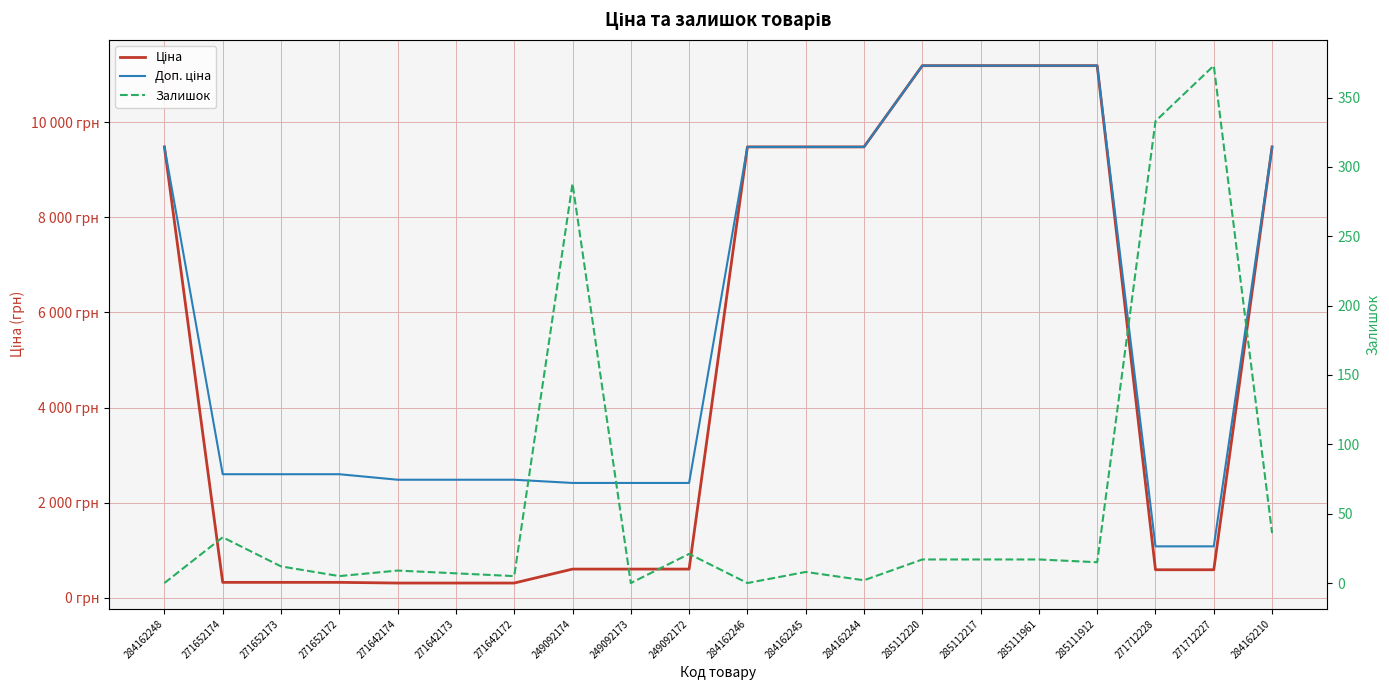

Count the number of data series in this chart.

3